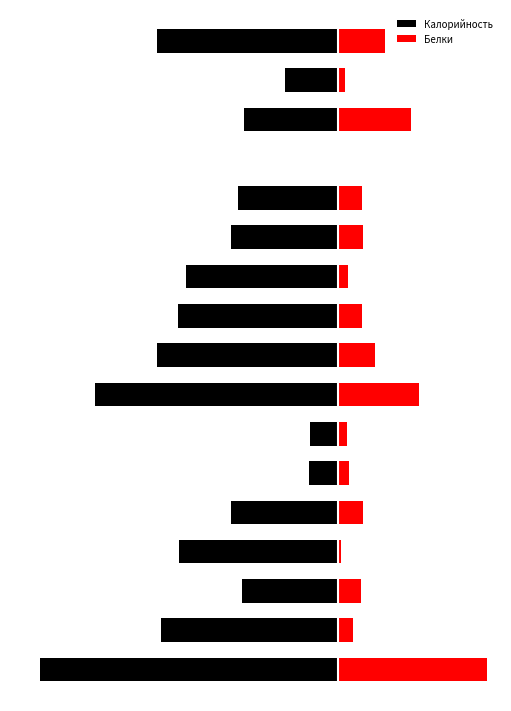

The Белки series shows 2.2 at 15. True or false?

False